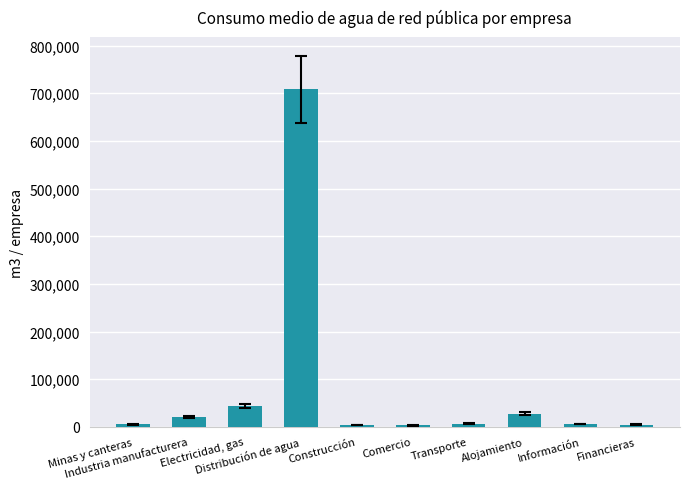

How many distinct data groups are displayed?

1